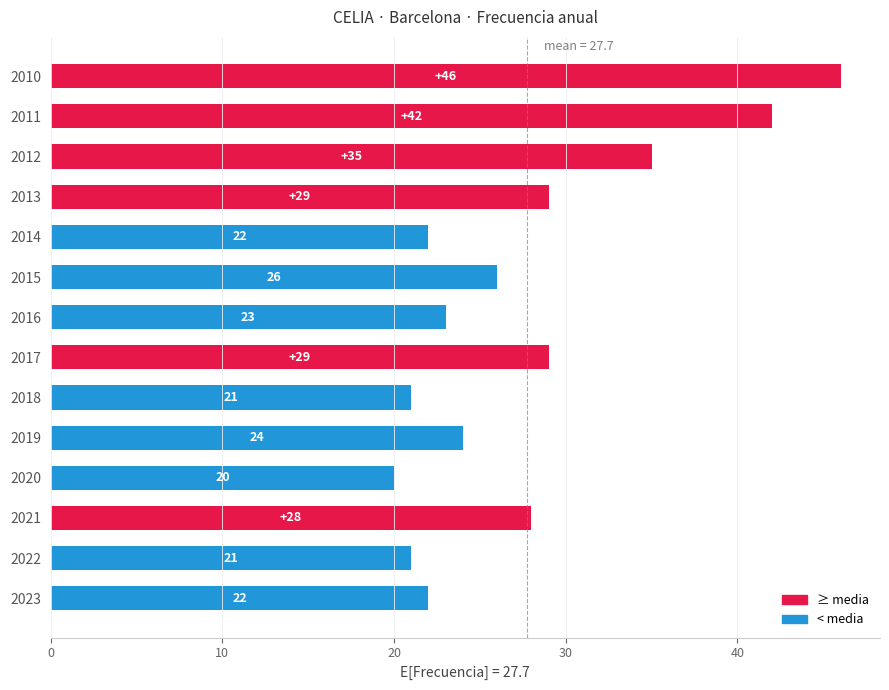

Reading bottom to top, transcribe all the data shown in this chart.

22	21	28	20	24	21	29	23	26	22	29	35	42	46